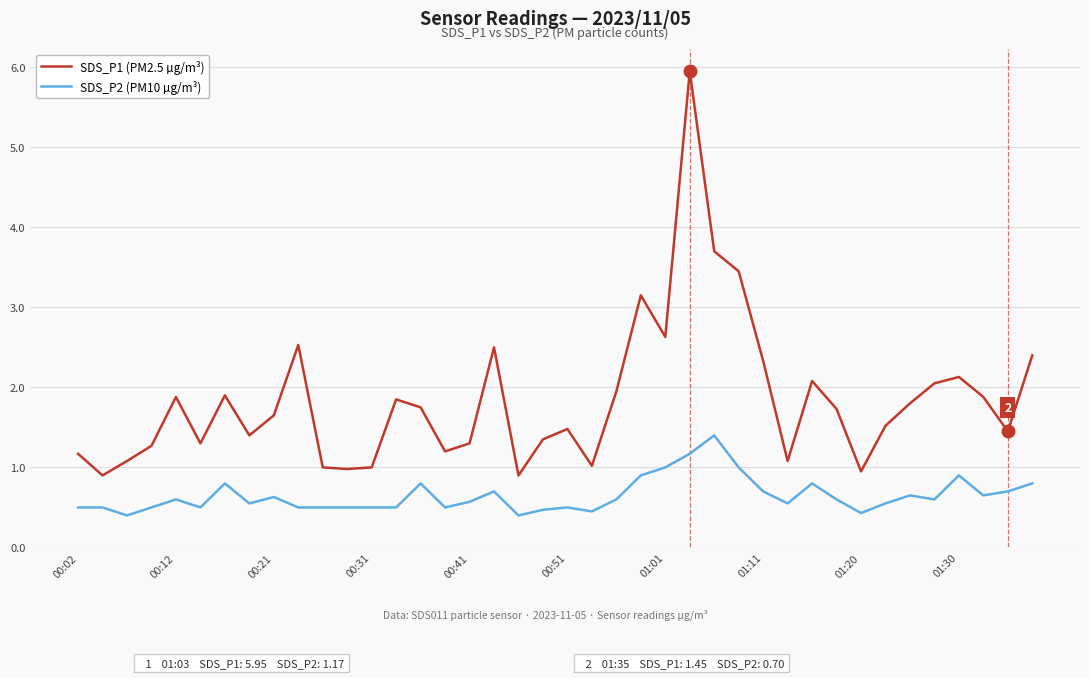

At how many categories does at least one series exceed 3?

4